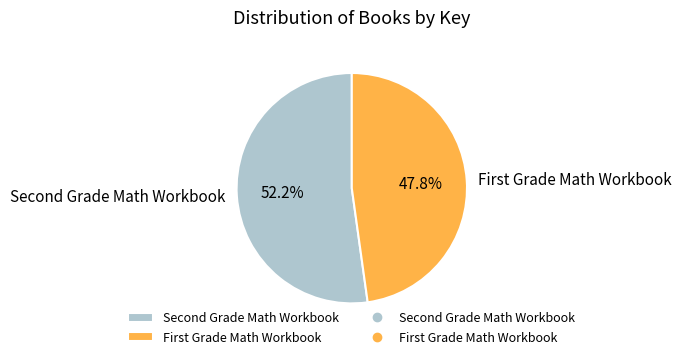

Does any single category account for the majority?

Yes